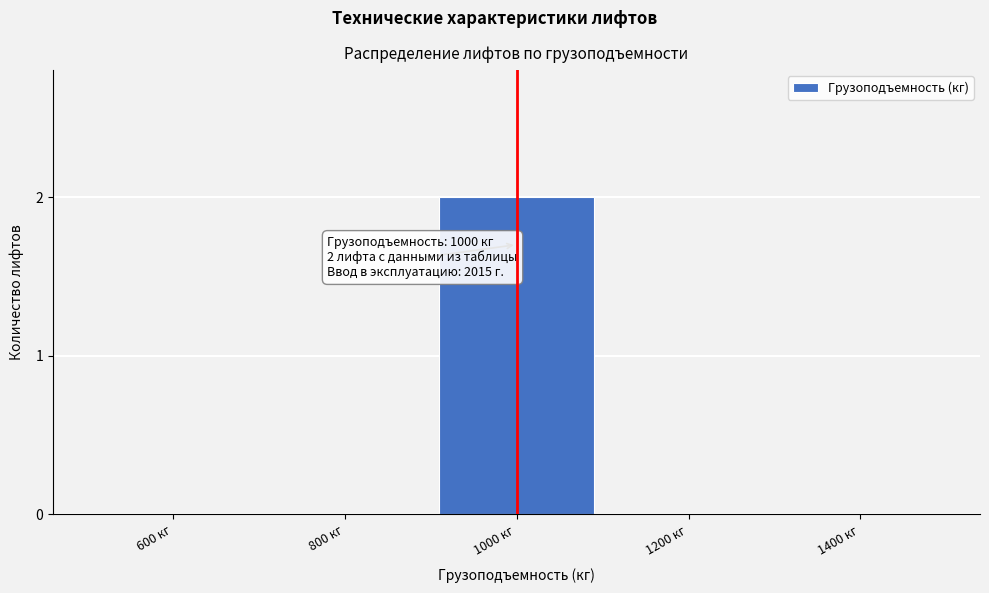

Reading left to right, transcribe all the data shown in this chart.

600 кг=0	800 кг=0	1000 кг=2	1200 кг=0	1400 кг=0